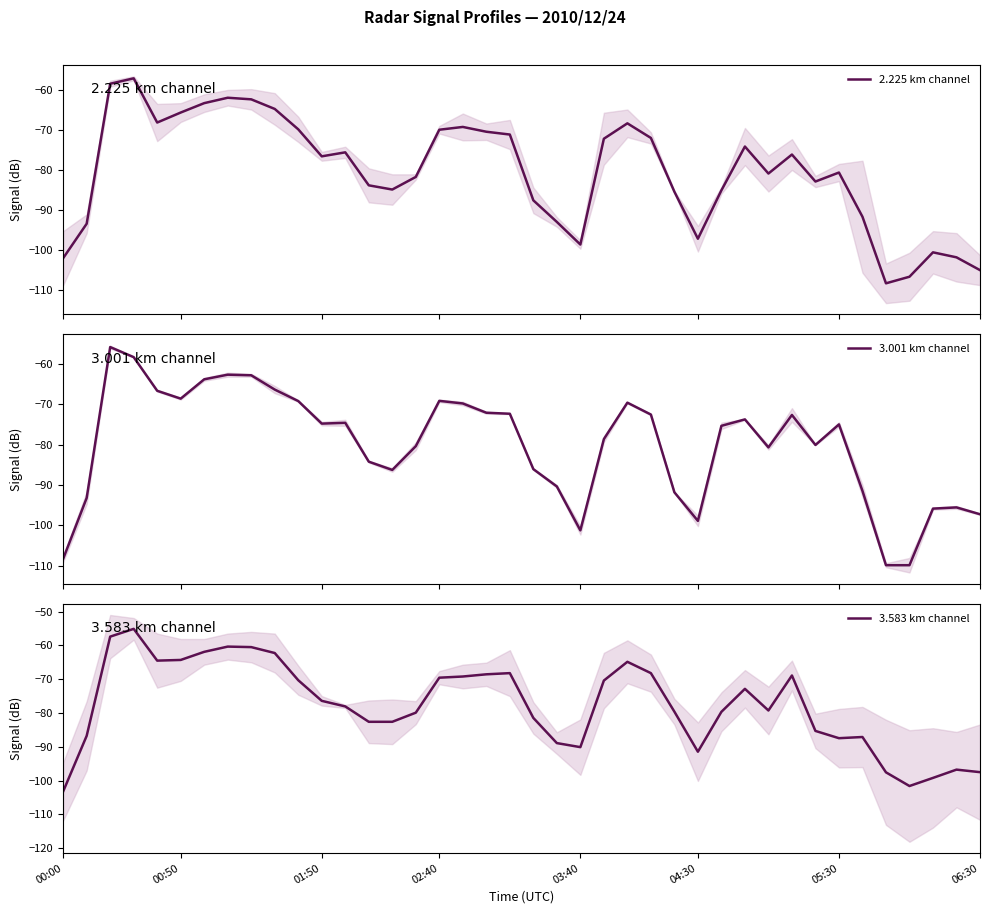

Which category has the lowest value in the 3.583 km channel series?

00:00